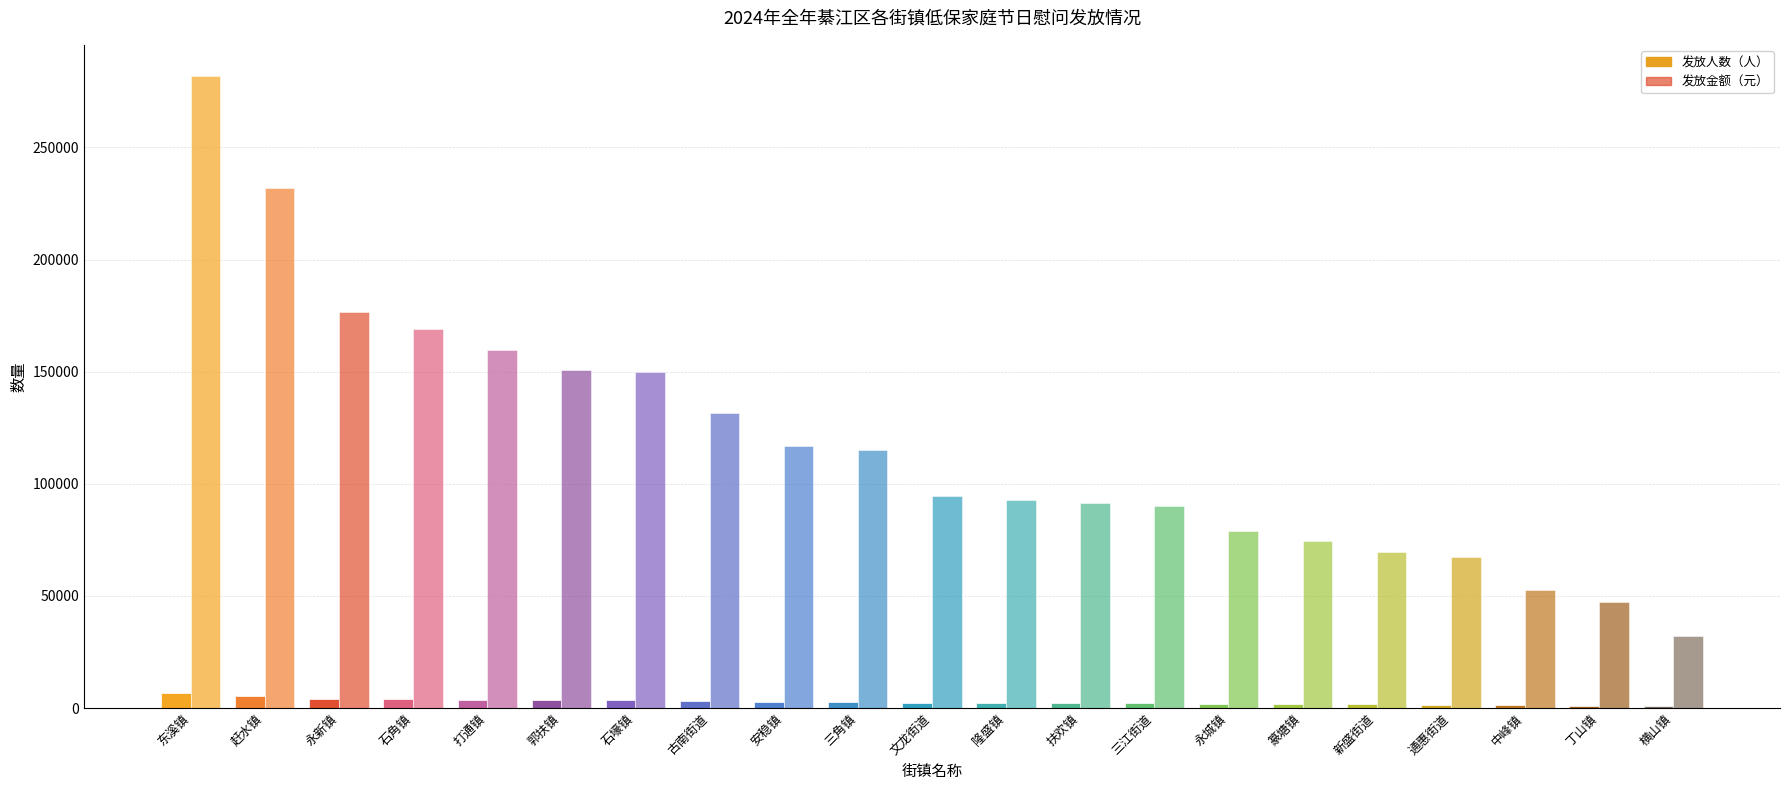

Reading left to right, transcribe all the data shown in this chart.

发放人数（人）: 东溪镇=6513	赶水镇=5343	永新镇=4080	石角镇=3906	打通镇=3689	郭扶镇=3479	石壕镇=3464	古南街道=3028	安稳镇=2691	三角镇=2658	文龙街道=2184	隆盛镇=2144	扶欢镇=2105	三江街道=2070	永城镇=1827	篆塘镇=1720	新盛街道=1597	通惠街道=1557	中峰镇=1218	丁山镇=1091	横山镇=744
发放金额（元）: 东溪镇=281660	赶水镇=231740	永新镇=176730	石角镇=169120	打通镇=159650	郭扶镇=150720	石壕镇=149780	古南街道=131360	安稳镇=116820	三角镇=115220	文龙街道=94340	隆盛镇=92840	扶欢镇=91240	三江街道=89880	永城镇=79130	篆塘镇=74570	新盛街道=69500	通惠街道=67480	中峰镇=52780	丁山镇=47210	横山镇=32220